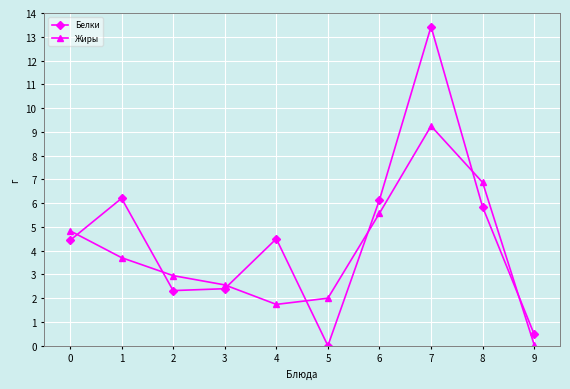

Which series ends up on top after the final intersection of Белки and Жиры?

Белки